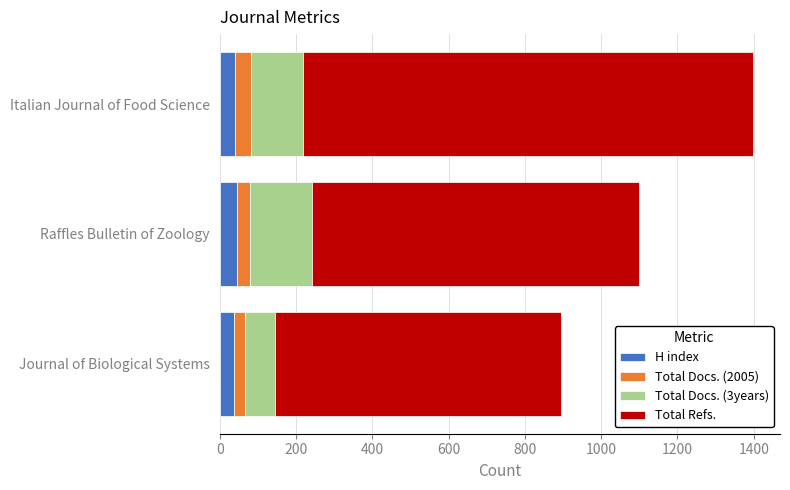

How many categories are shown in the chart?

3